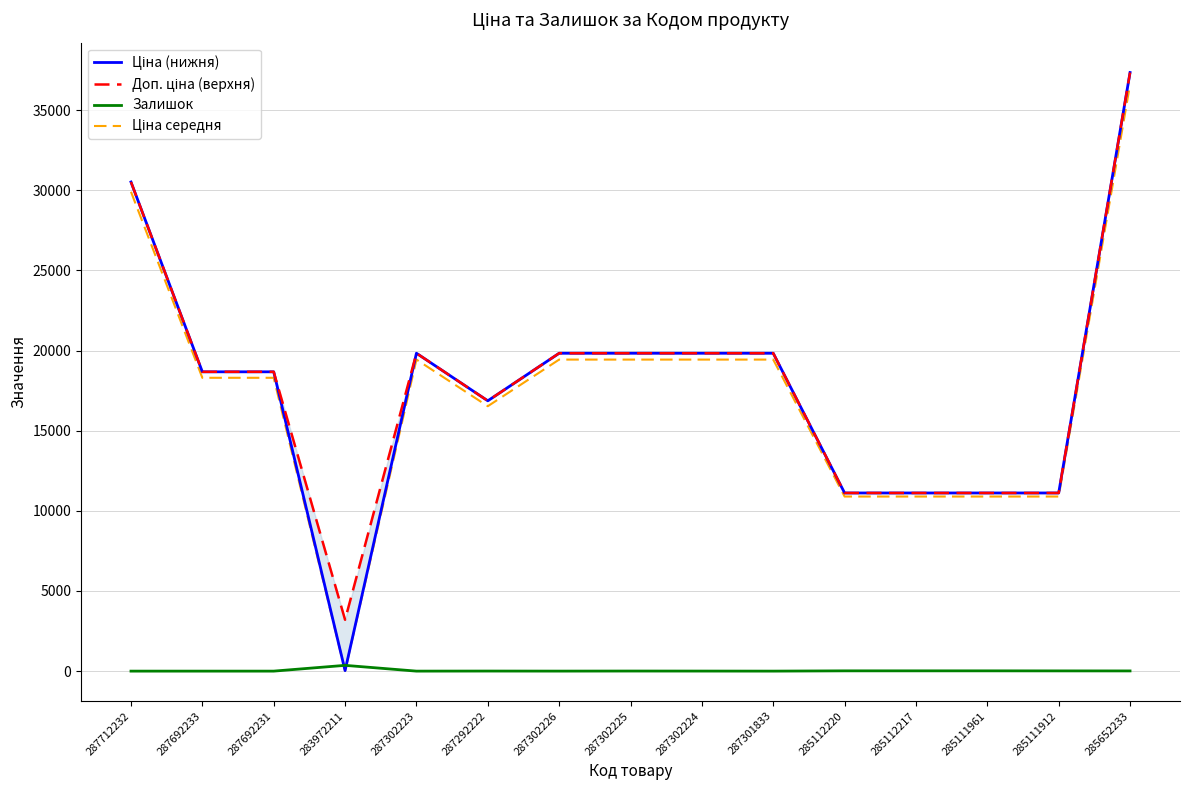

Is this an area chart (filled region under the line)?

No